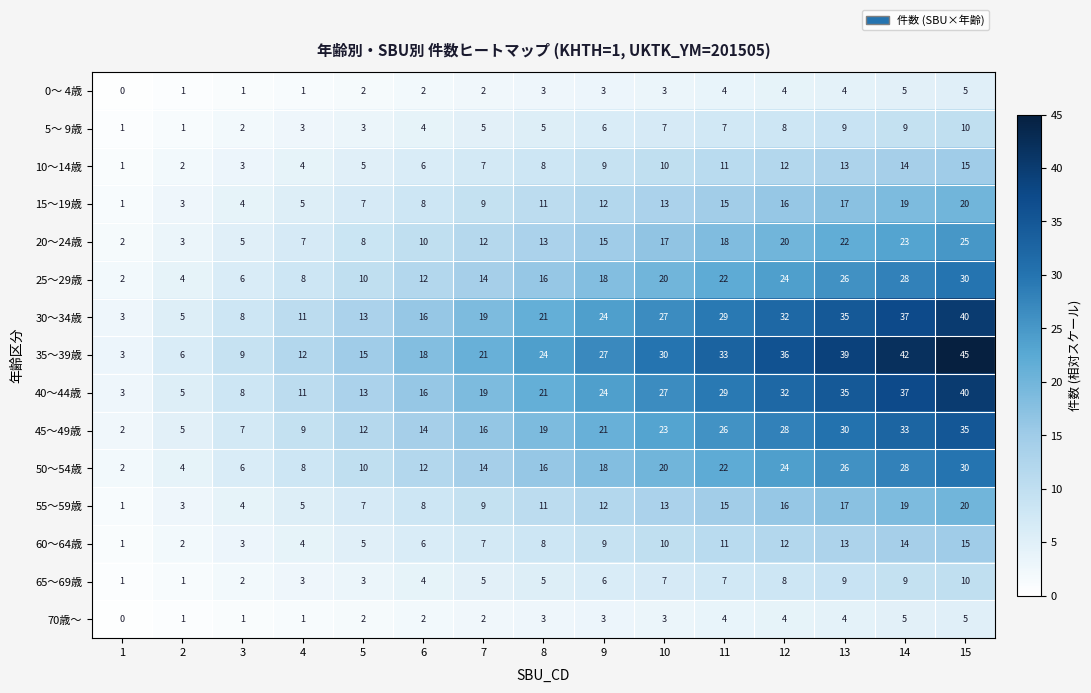

Rank the categories by 30～34歳 value from lowest to highest.

1, 2, 3, 4, 5, 6, 7, 8, 9, 10, 11, 12, 13, 14, 15